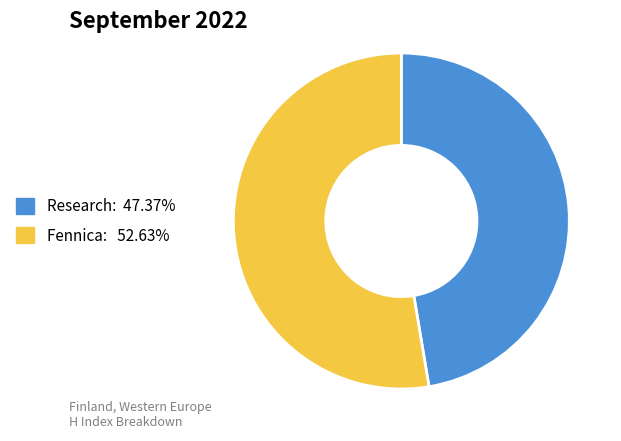

Does any single category account for the majority?

Yes